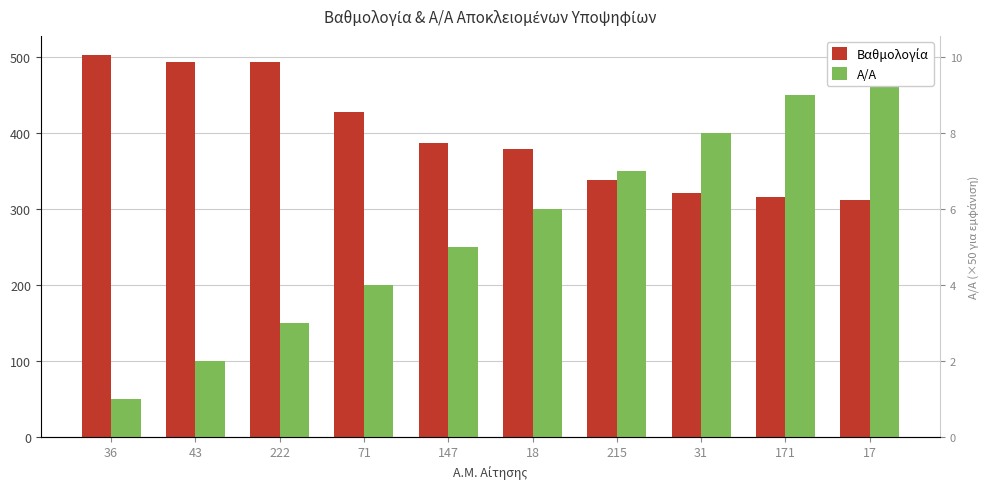

What is the value of the Βαθμολογία bar at the 9th from the left?

316.2